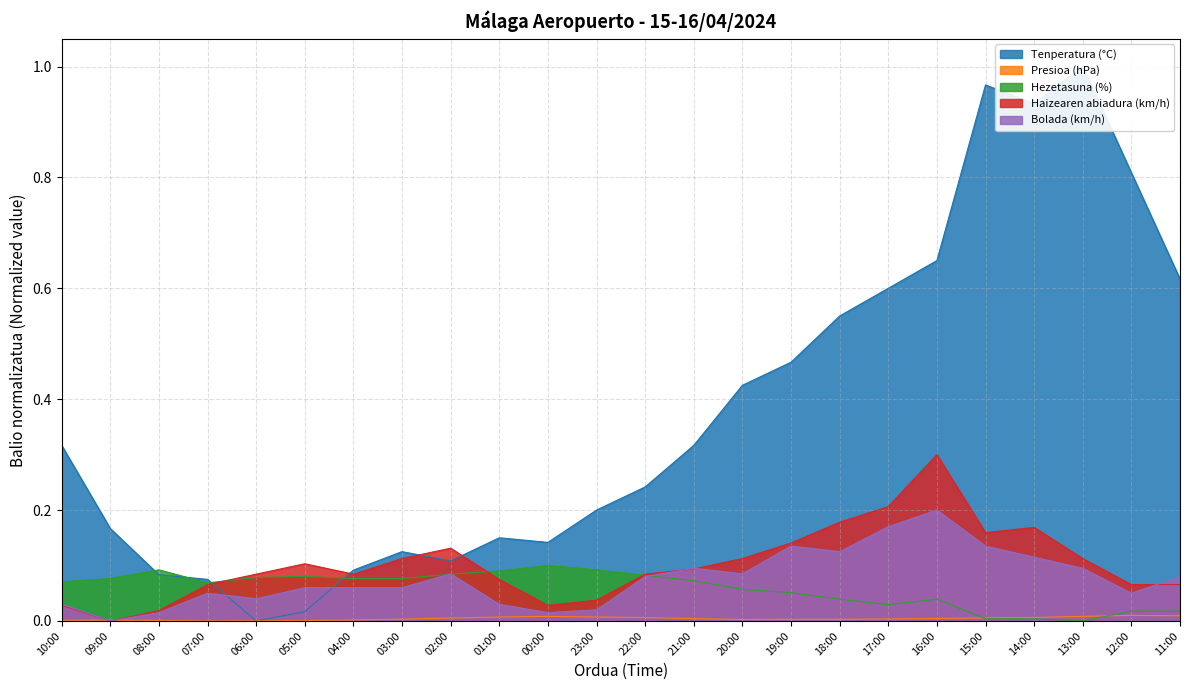

What position from the right is 09:00?

23